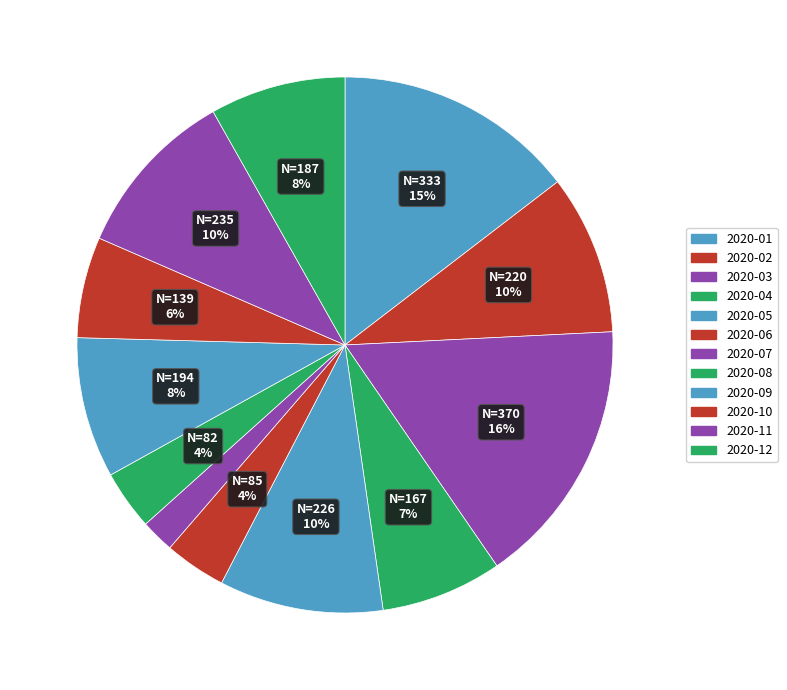

Does any single category account for the majority?

No